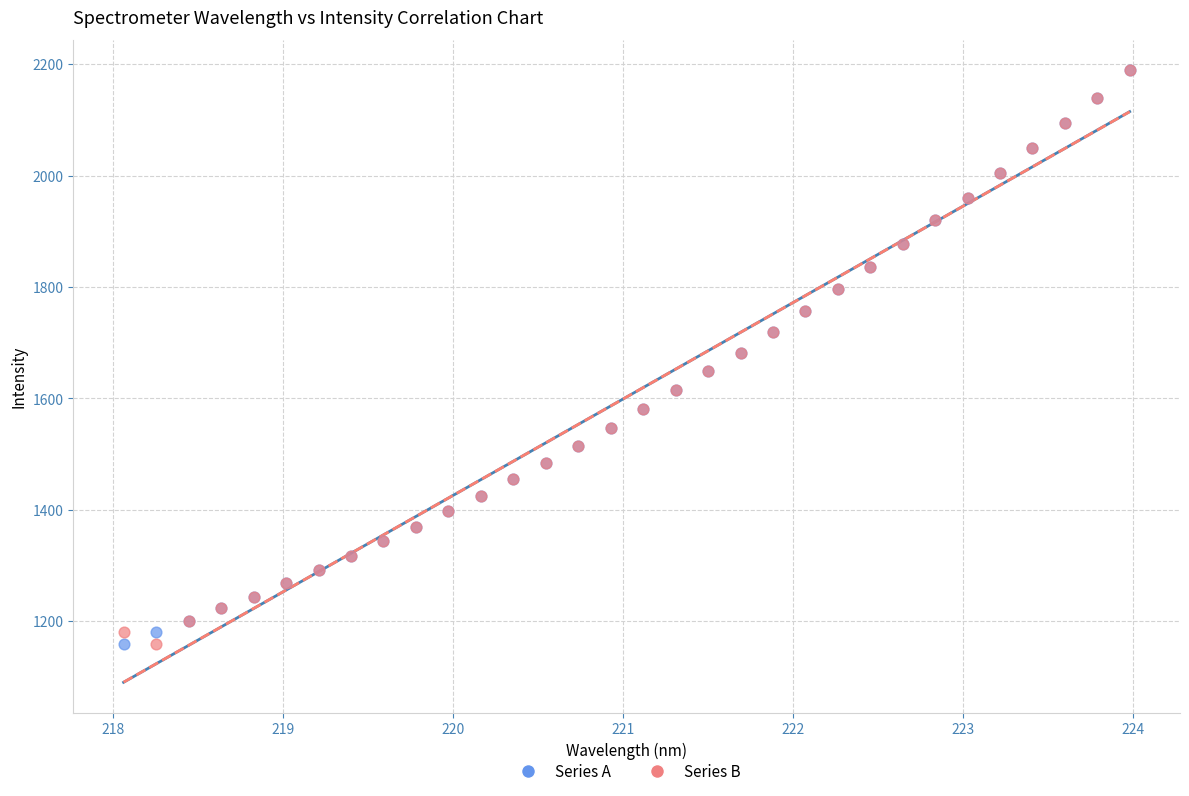

What are all the series names shown in the legend?

Series A, Series B